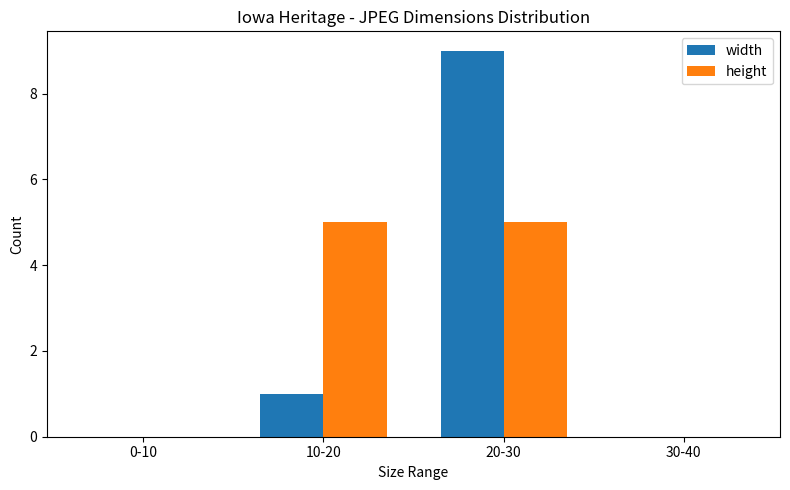

How many groups of bars are there?

4